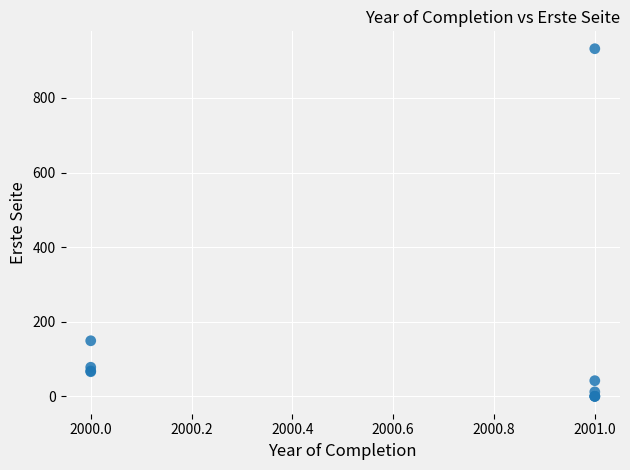

What Y value in the scatter plot is closest to 466?

149